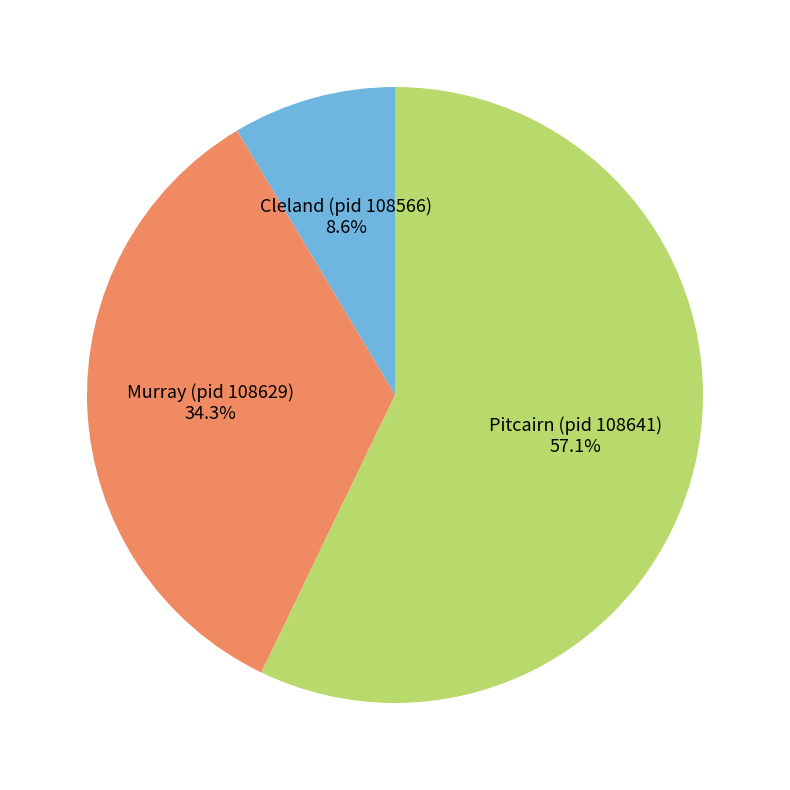

Is the sum of Pitcairn (pid 108641) and Murray (pid 108629) greater than half?

Yes